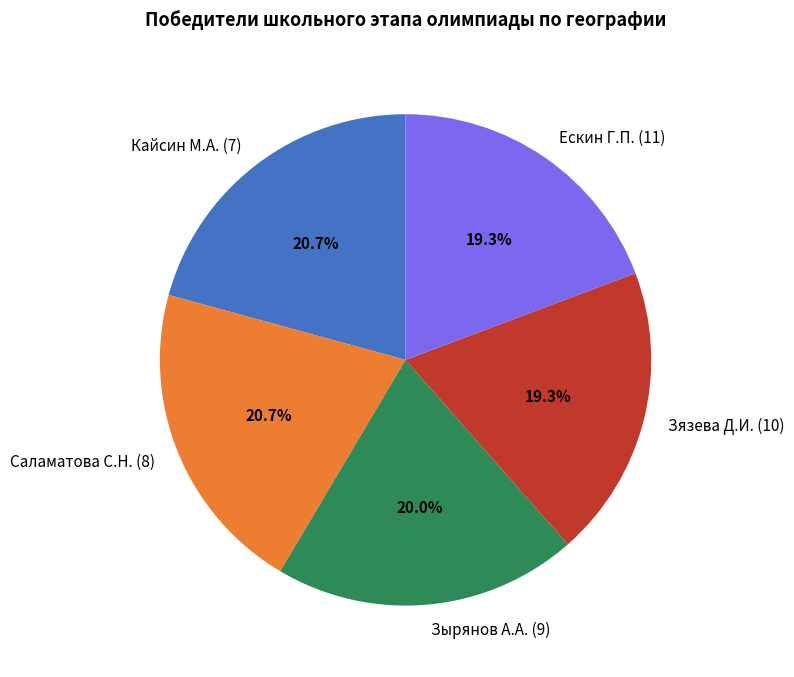

What is the total percentage of Зязева Д.И. (10) and Зырянов А.А. (9)?

39.3%